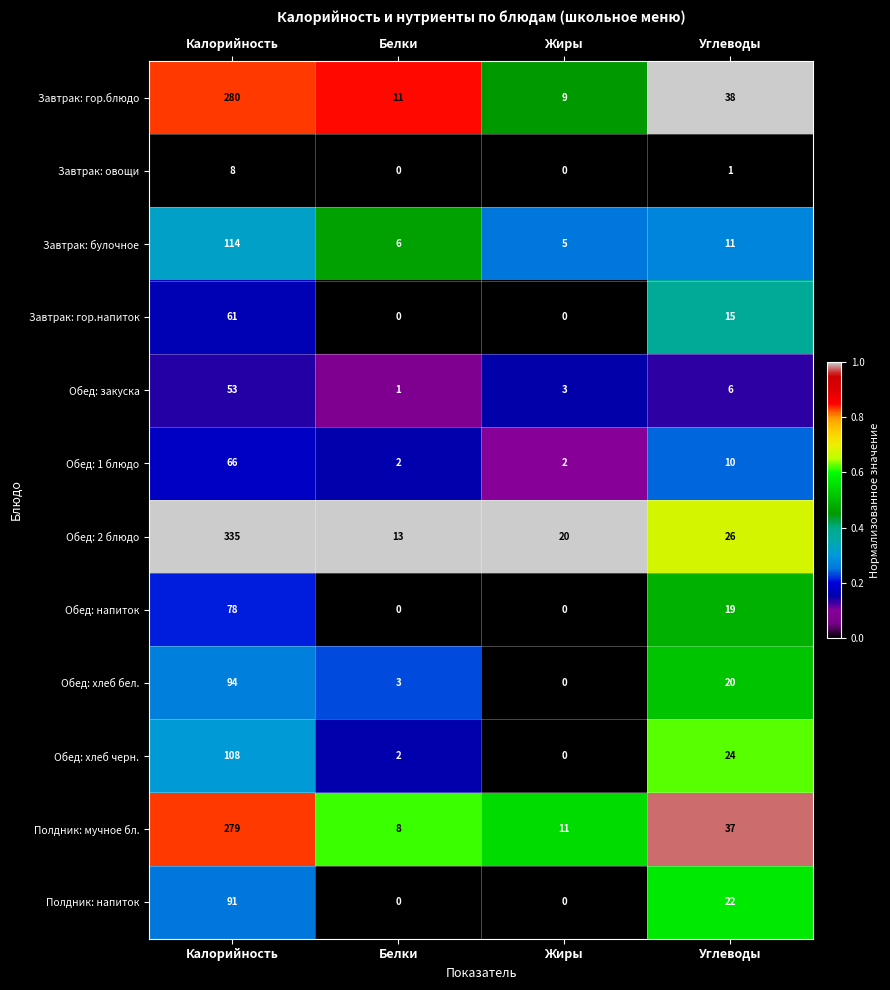

What is the lowest value of the Обед: 2 блюдо series?

13